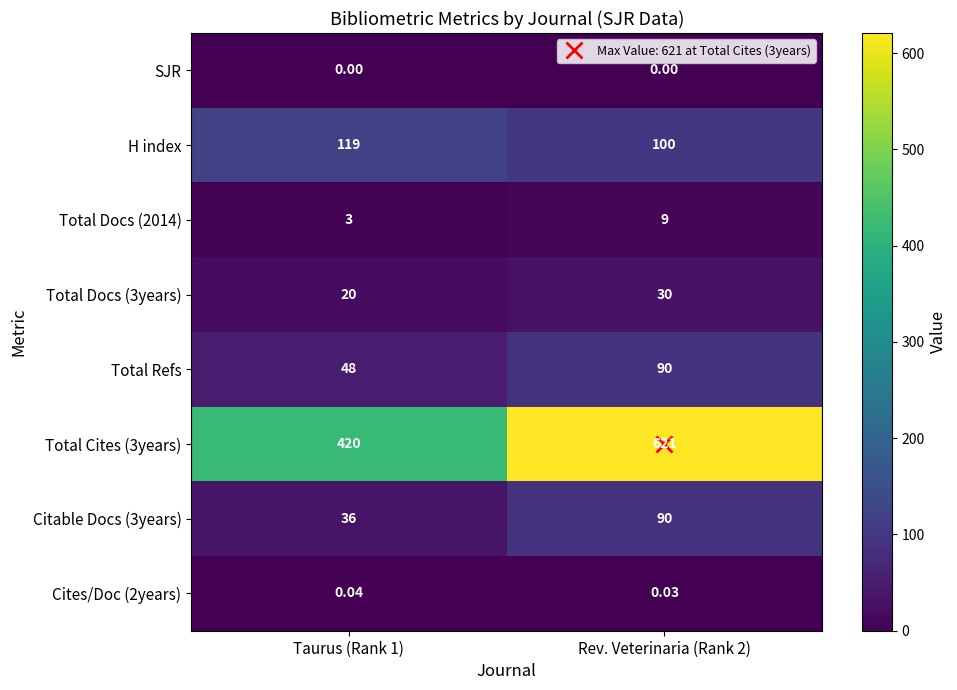

Is the value of Cites/Doc (2years) at Taurus (Rank 1) greater than the value of Total Docs (3years) at Taurus (Rank 1)?

No